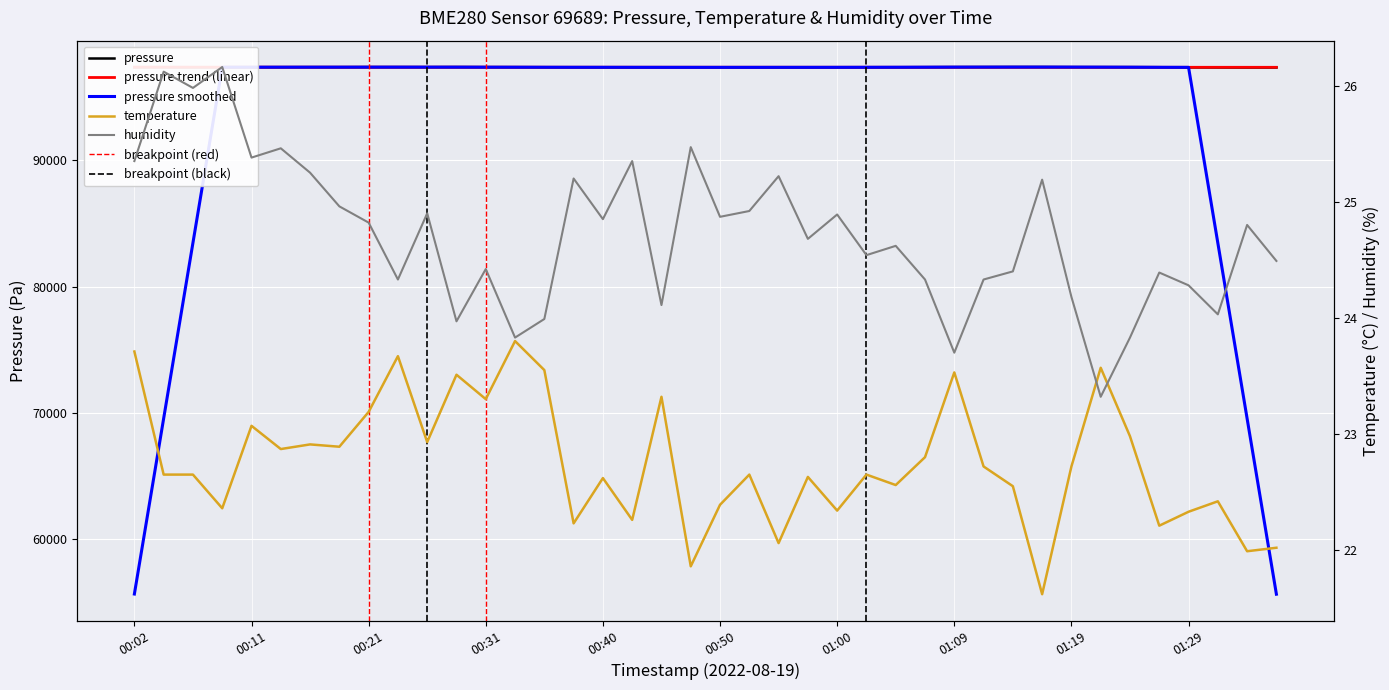

How many interior local valleys does the humidity series have?

13